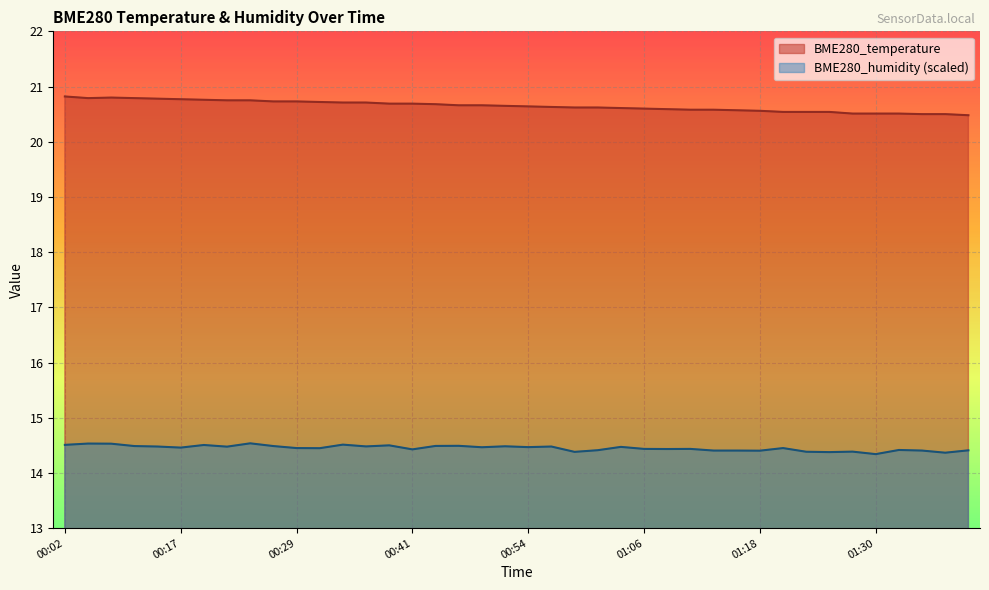

Between 00:24 and 01:38, which is larger?

00:24